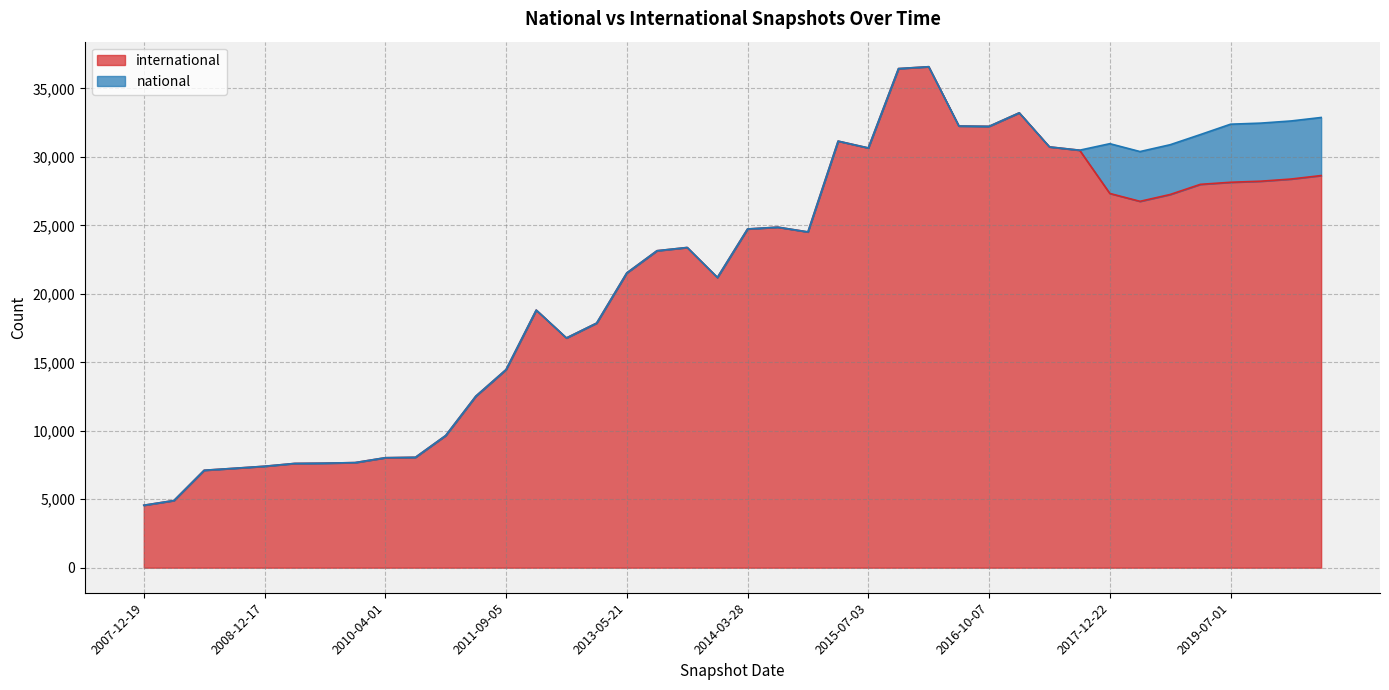

What are all the series names shown in the legend?

international, national